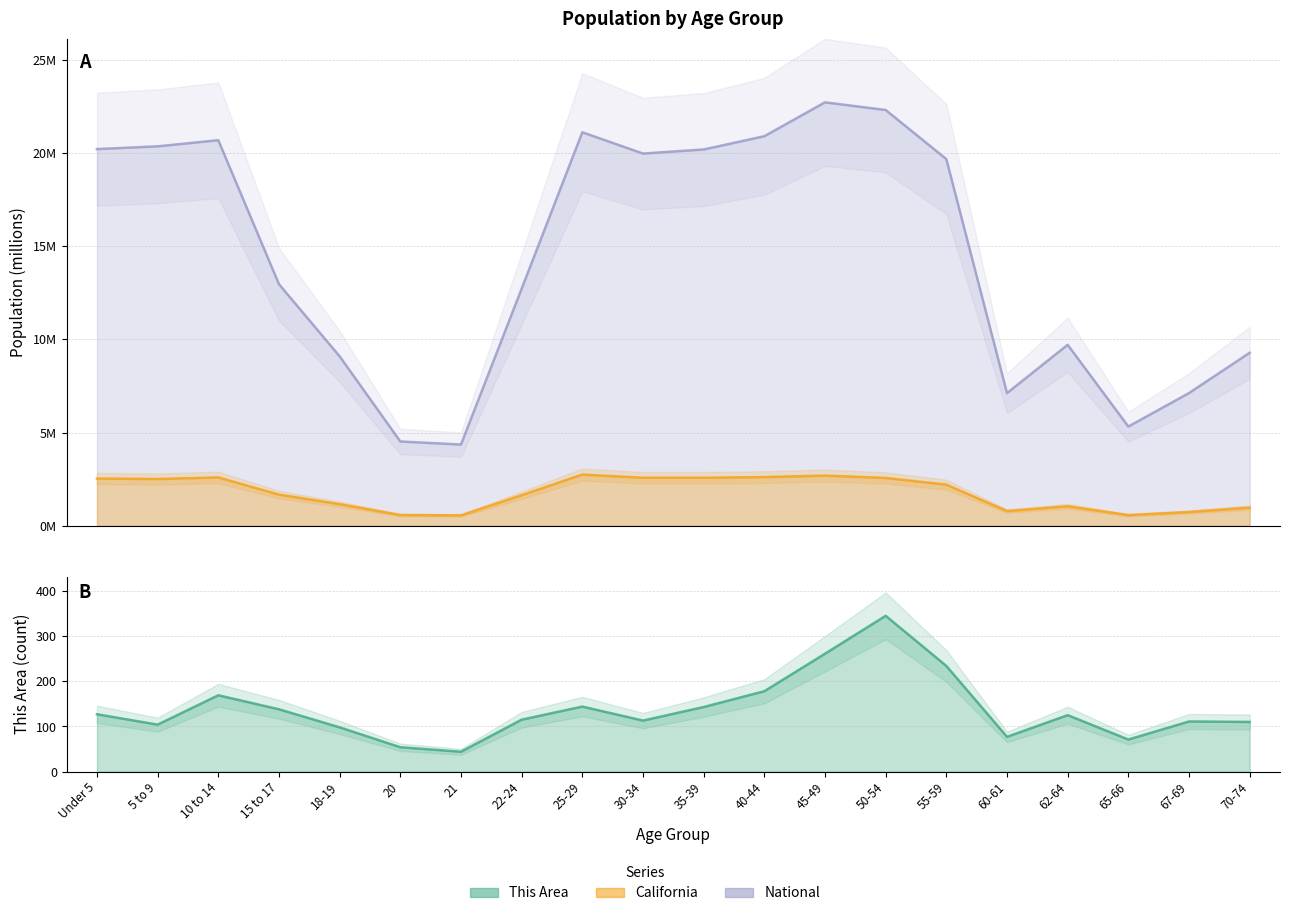

Rank the categories by This Area value from lowest to highest.

21, 20, 65-66, 60-61, 18-19, 5 to 9, 70-74, 67-69, 30-34, 22-24, 62-64, Under 5, 15 to 17, 35-39, 25-29, 10 to 14, 40-44, 55-59, 45-49, 50-54